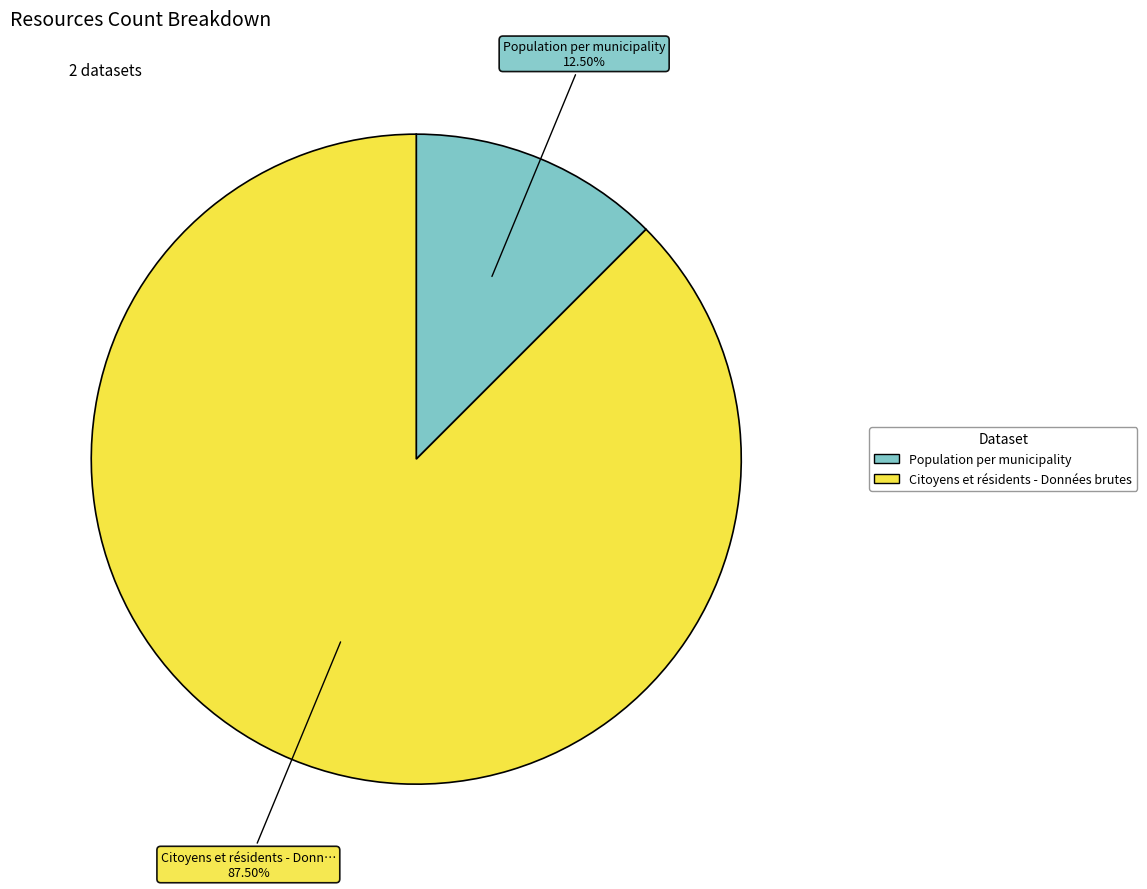

Which has a higher value, Population per municipality or Citoyens et résidents - Données brutes?

Citoyens et résidents - Données brutes